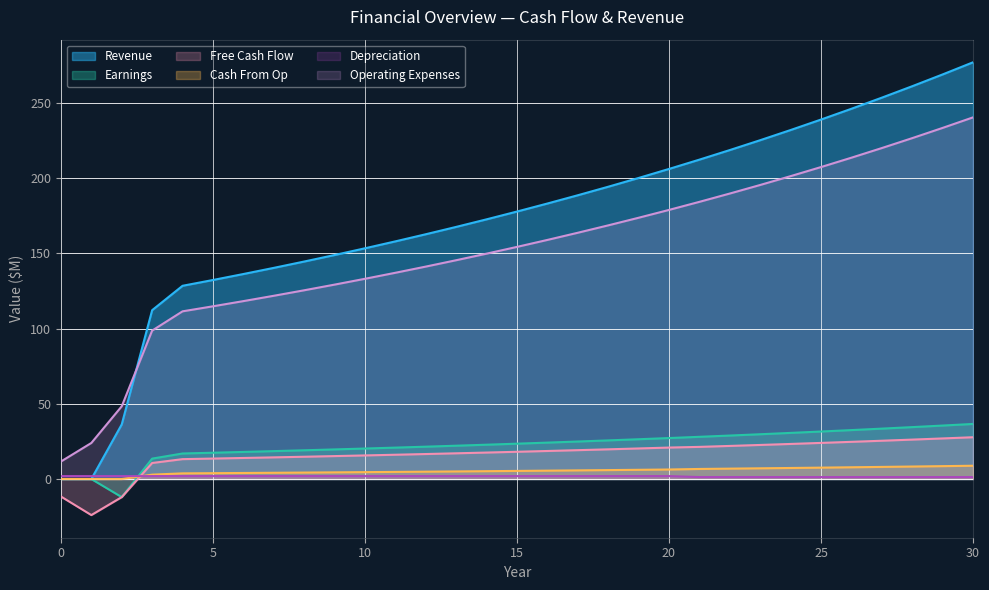

Which label corresponds to the largest value in the chart?

30